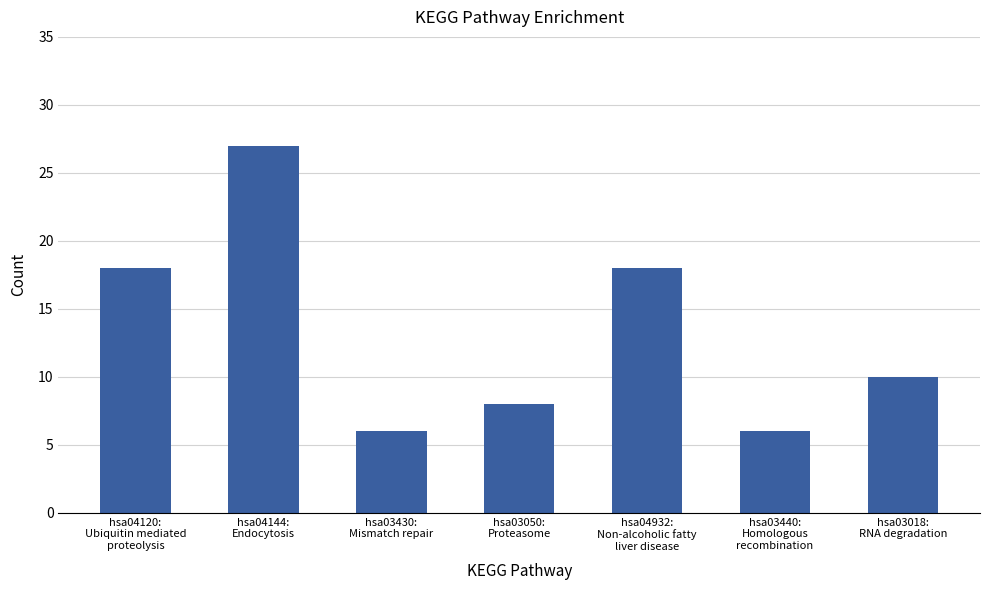

How many bars are there in total?

7